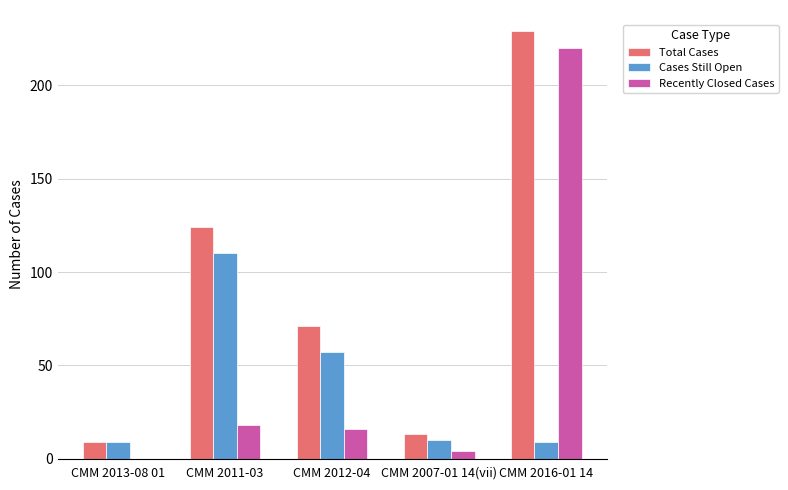

What are all the series names shown in the legend?

Total Cases, Cases Still Open, Recently Closed Cases